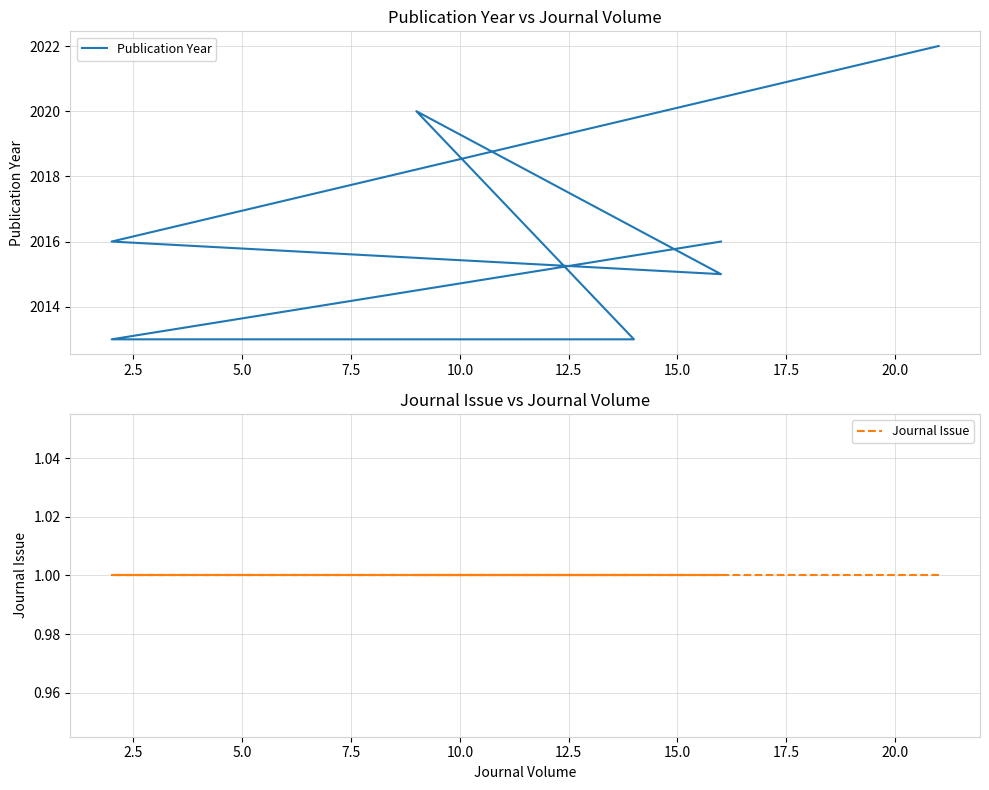

True or false: Publication Year and Journal Issue intersect in this chart.

False